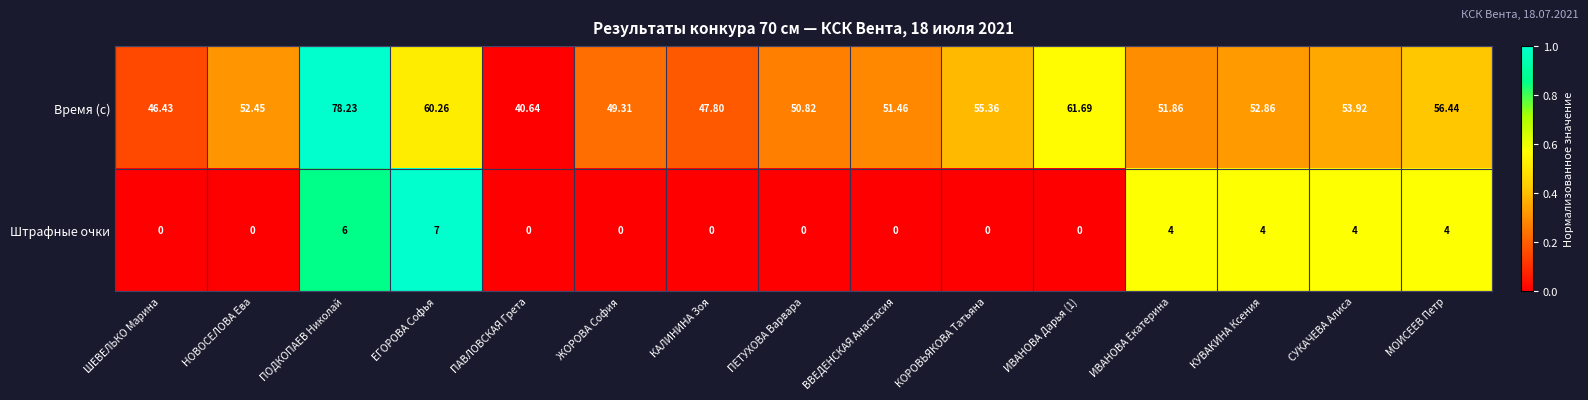

Which category has the highest value in the Штрафные очки series?

ЕГОРОВА Софья